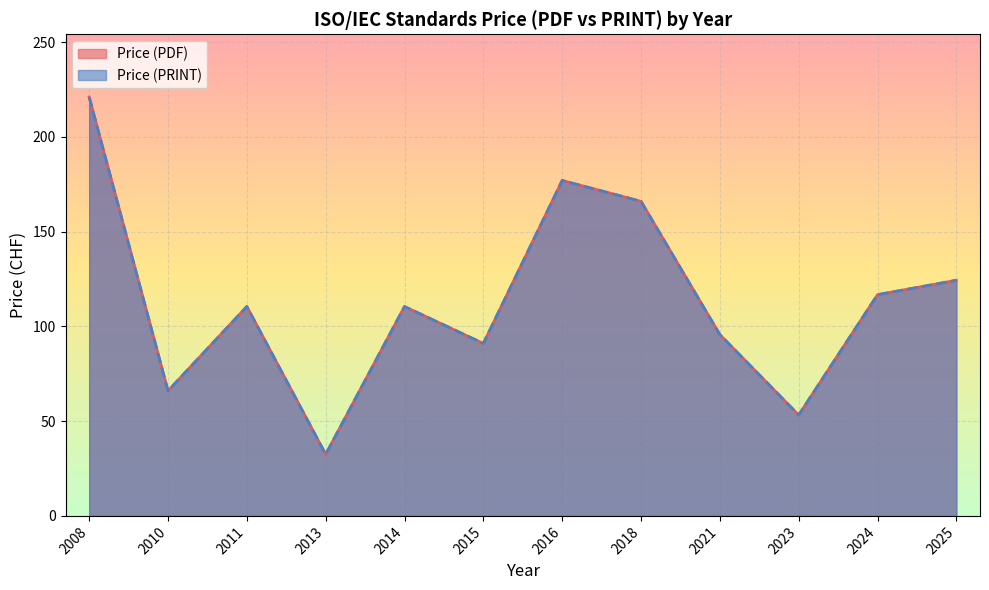

Does the chart display data point markers on the line(s)?

No